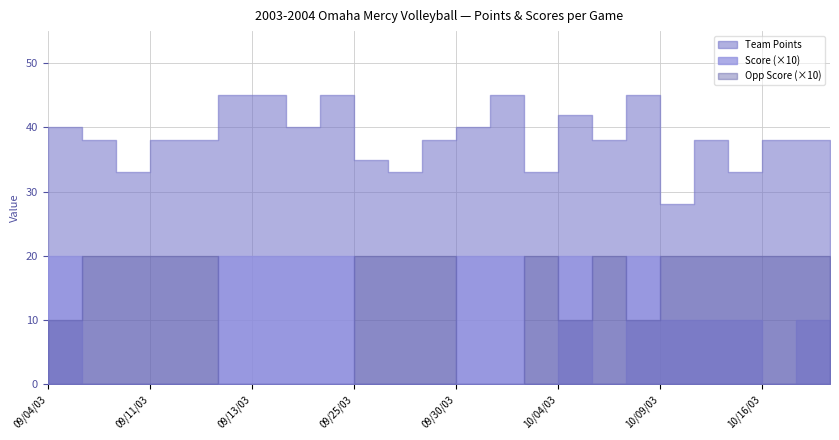

Reading left to right, transcribe all the data shown in this chart.

Team Points: 40	38	33	38	38	45	45	40	45	35	33	38	40	45	33	42	38	45	28	38	33	38	38	38
Score: 2	0	0	0	0	2	2	2	2	0	0	0	2	2	0	2	0	2	1	1	1	0	1	0
Opp Score: 1	2	2	2	2	0	0	0	0	2	2	2	0	0	2	1	2	1	2	2	2	2	2	2